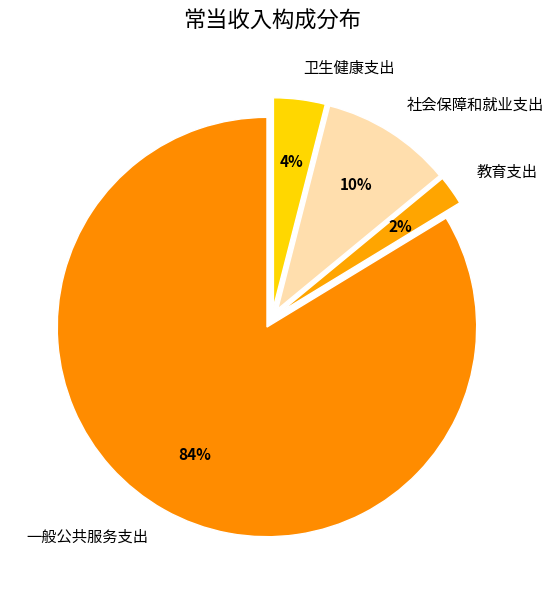

What is the ratio of the value at 社会保障和就业支出 to the value at 卫生健康支出?

2.5